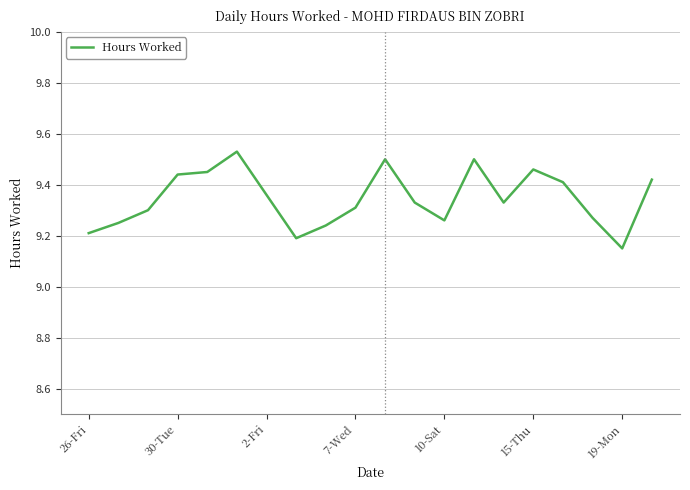

Reading right to left, list all the values displayed in this chart.

9.4	9.2	9.3	9.4	9.5	9.3	9.5	9.3	9.3	9.5	9.3	9.2	9.2	9.4	9.5	9.4	9.4	9.3	9.2	9.2